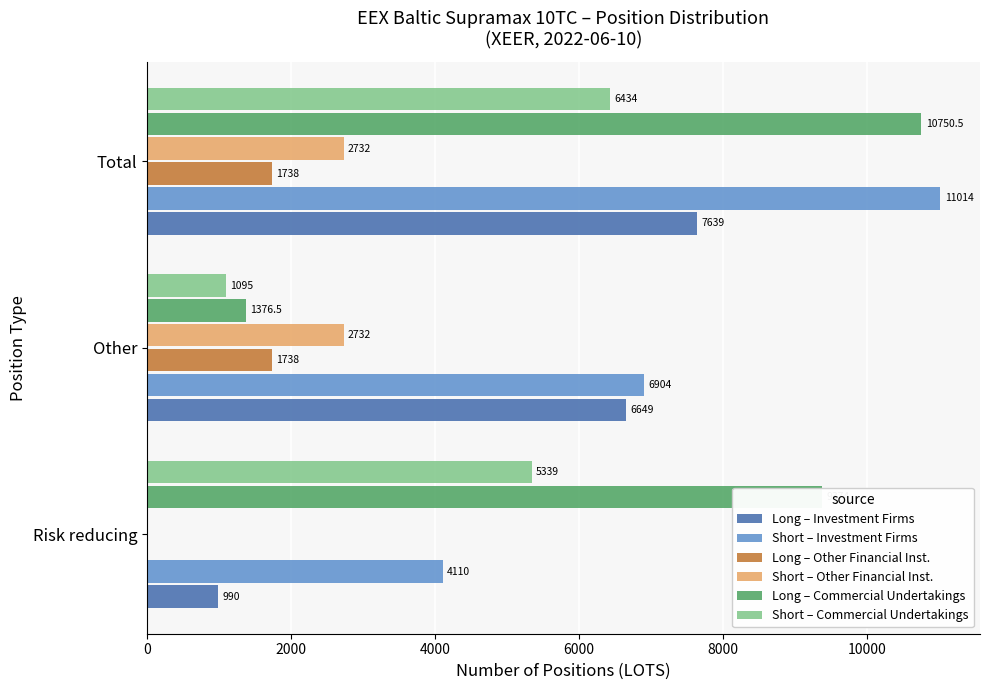

At which category is the sum across all series the highest?

Total